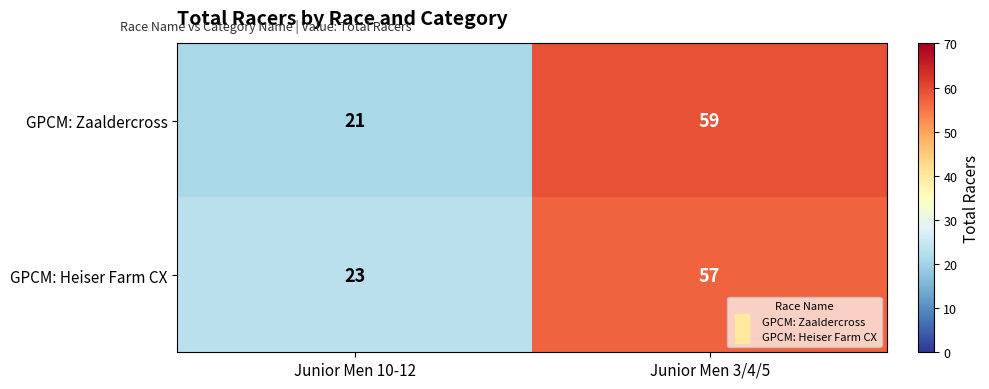

At which label is GPCM: Zaaldercross closest to 40?

Junior Men 10-12